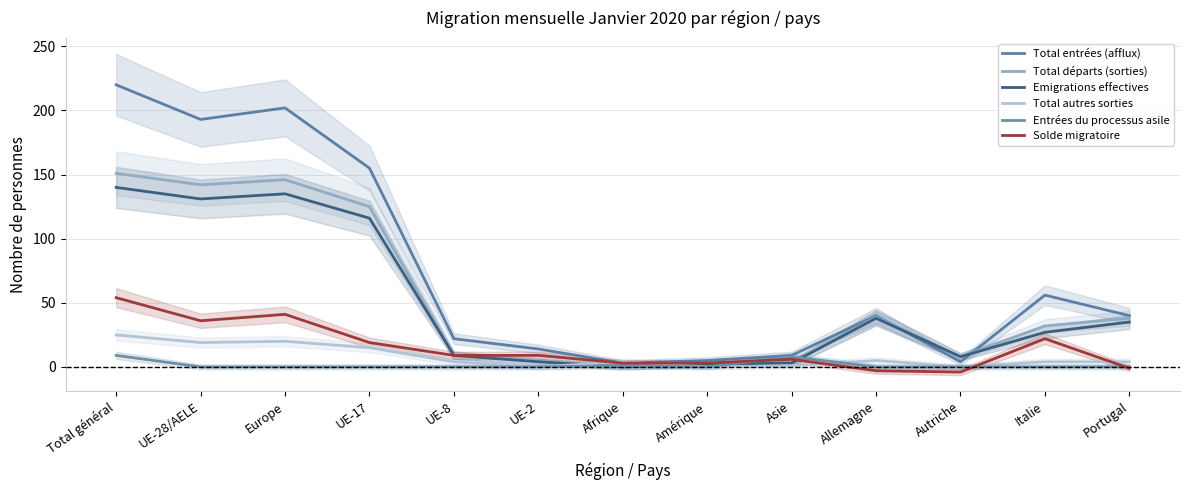

Where does the Total autres sorties series first go above 4?

Total général